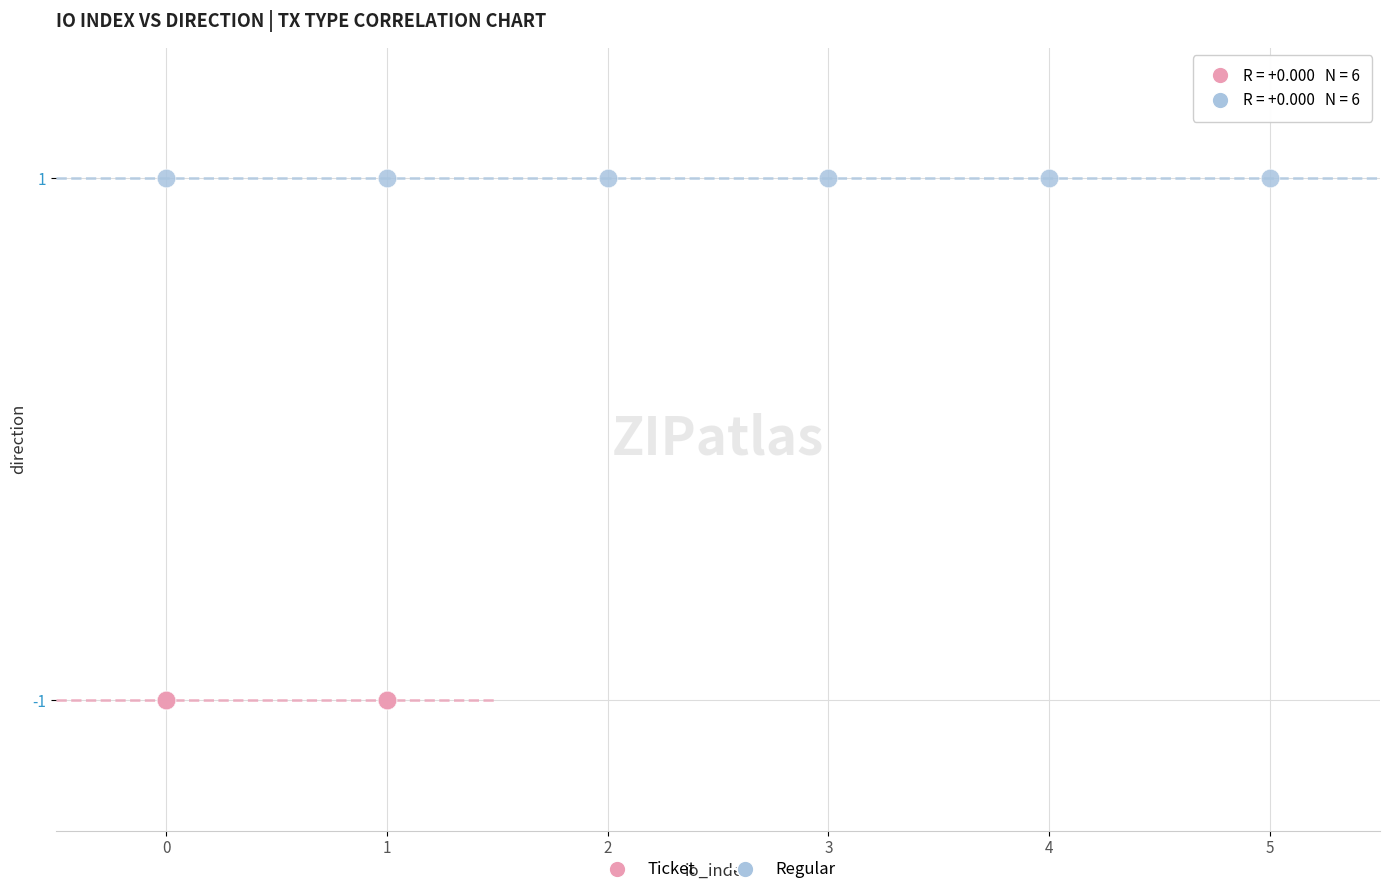

What are all the series names shown in the legend?

Ticket, Regular